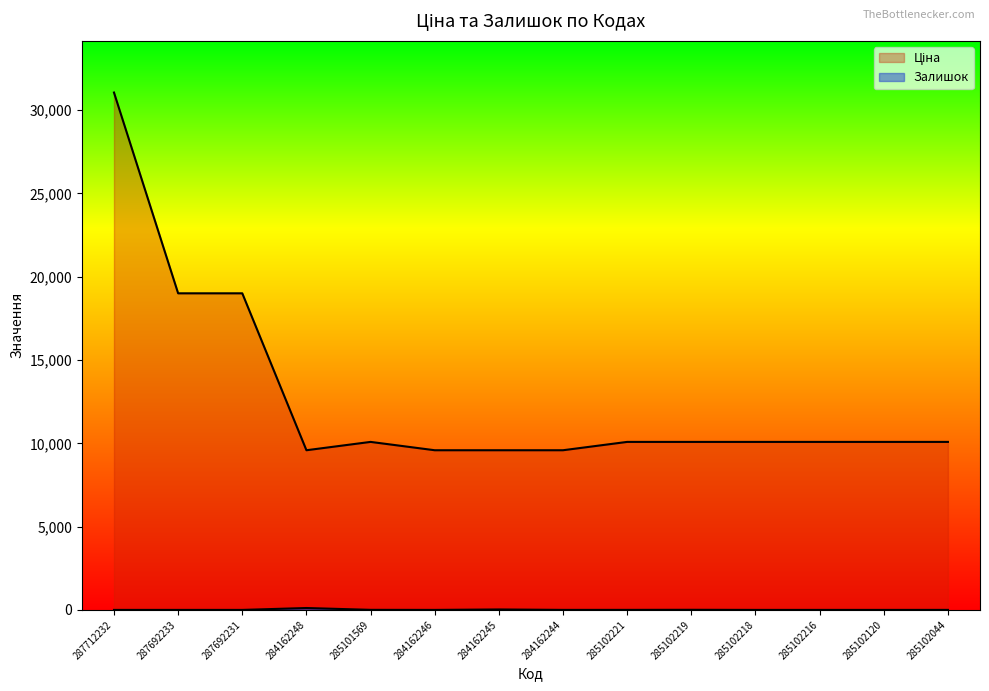

Rank the series by their average value, from lowest to highest.

Залишок, Ціна